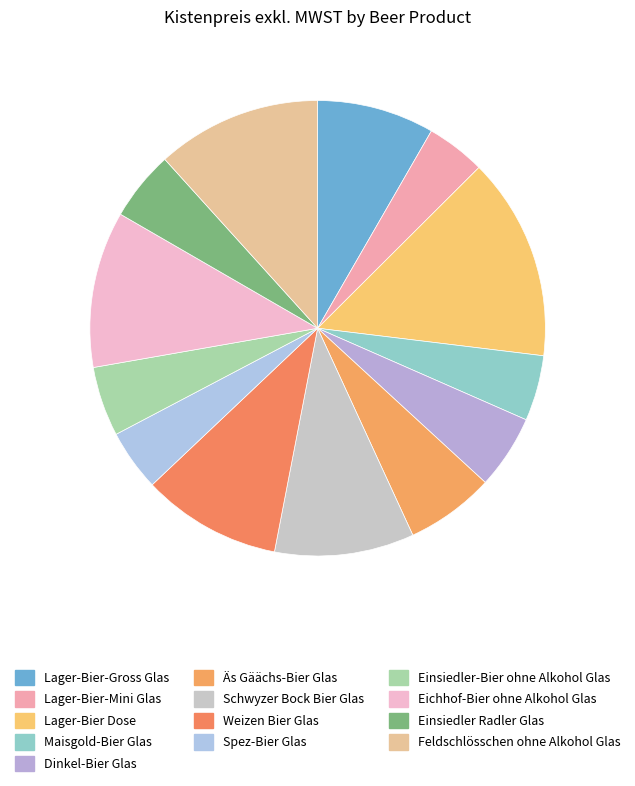

Between Lager-Bier-Mini Glas and Lager-Bier Dose, which is larger?

Lager-Bier Dose